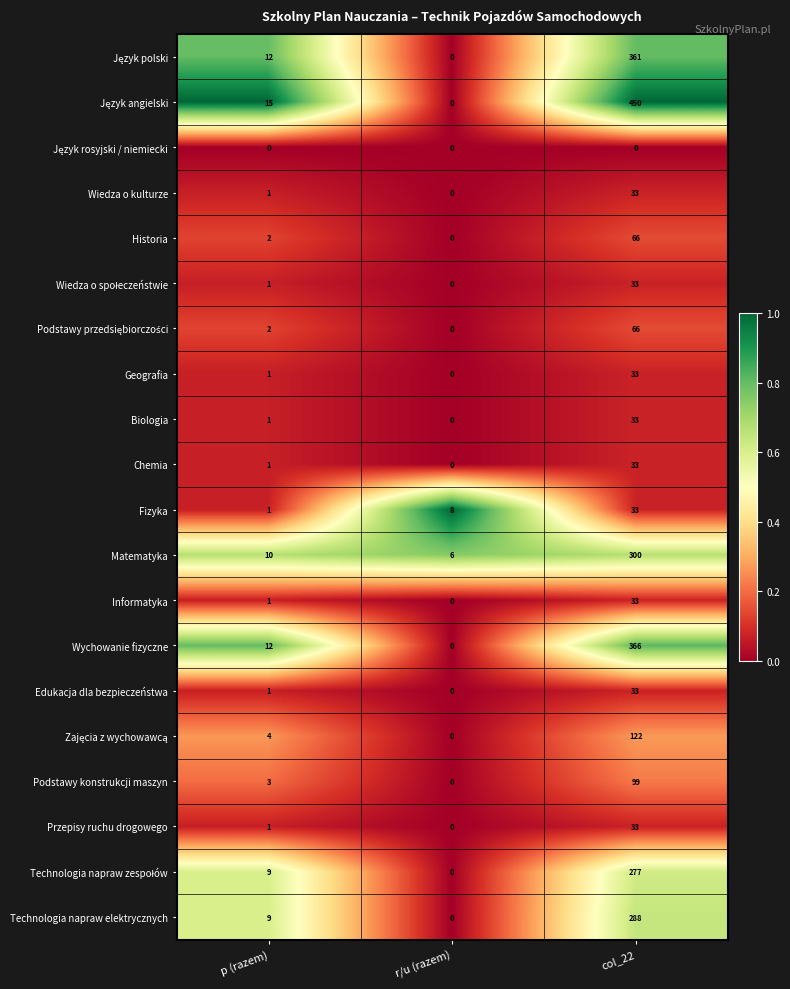

Which category has the highest value in the Przepisy ruchu drogowego series?

col_22